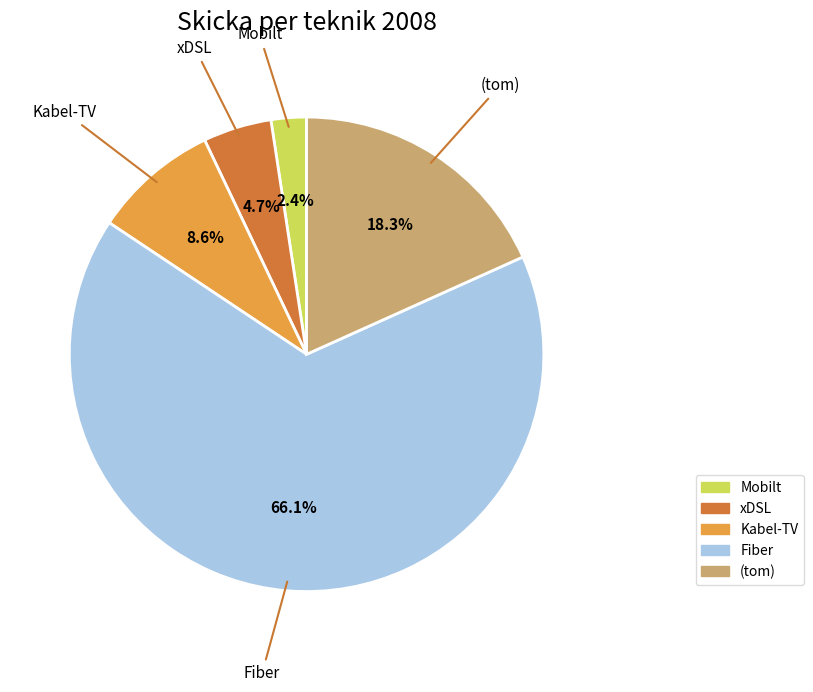

To the nearest percent, what percentage of the pie is Kabel-TV?

9%